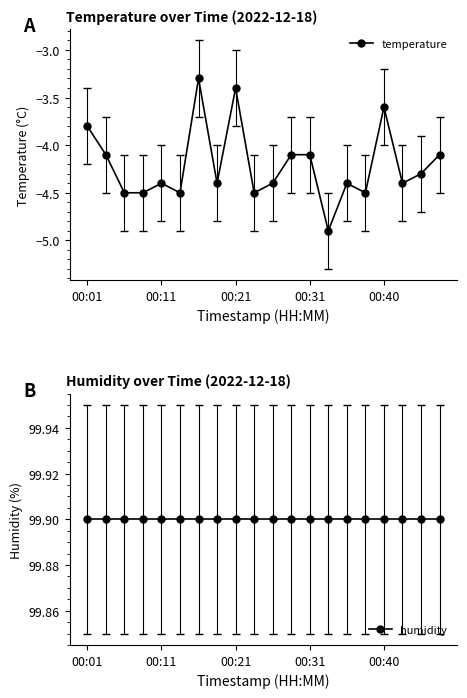

What position from the left is 17?

18